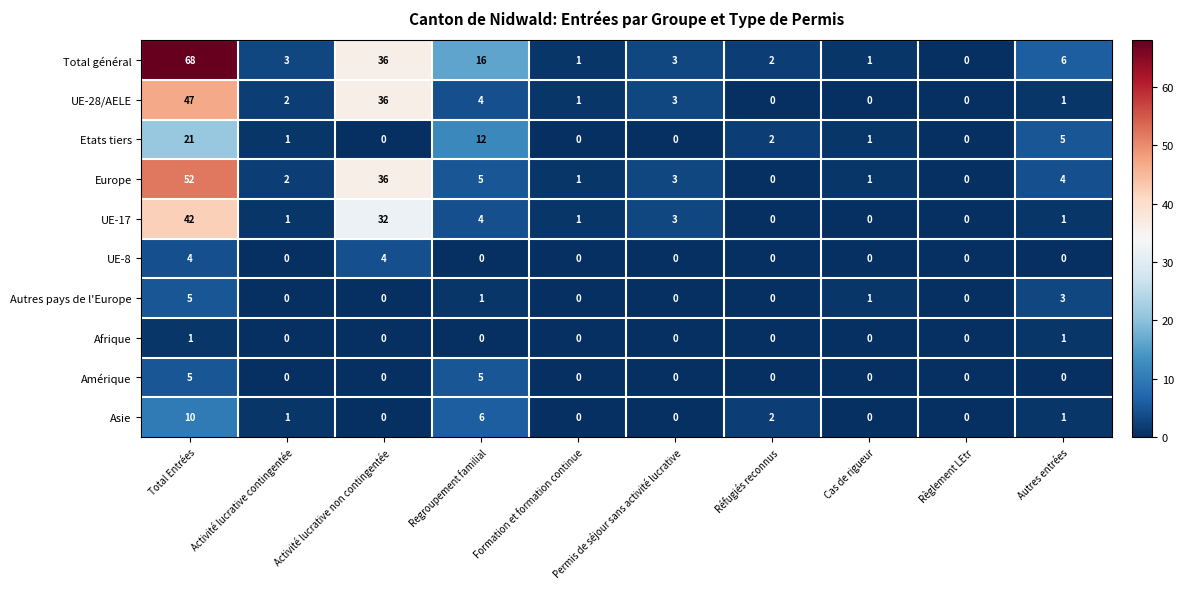

Which series has the largest total across all categories?

Total général